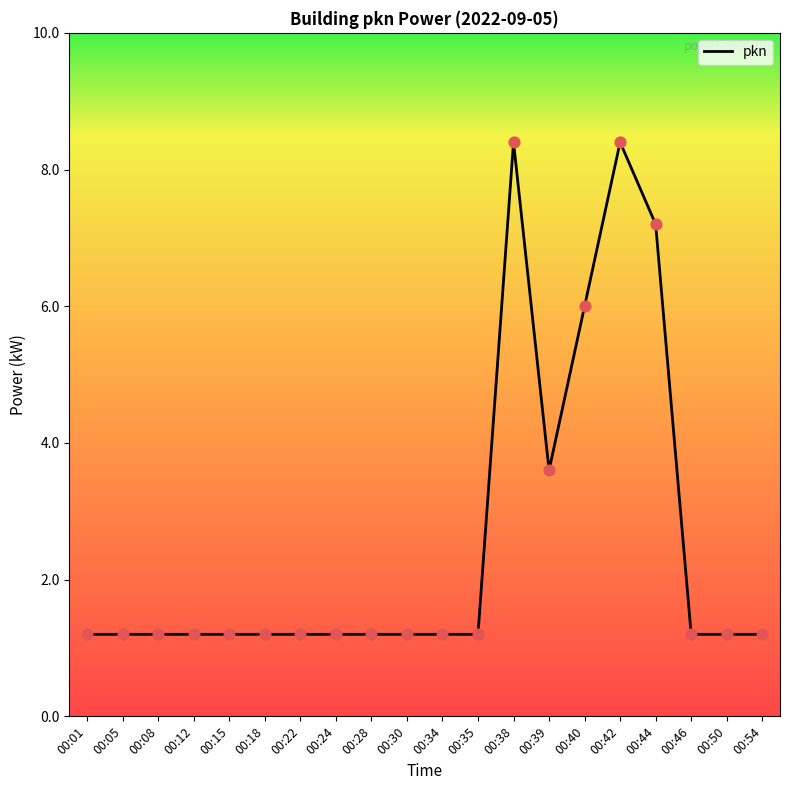

What is the ratio of the value at 00:15 to the value at 00:24?

1.0